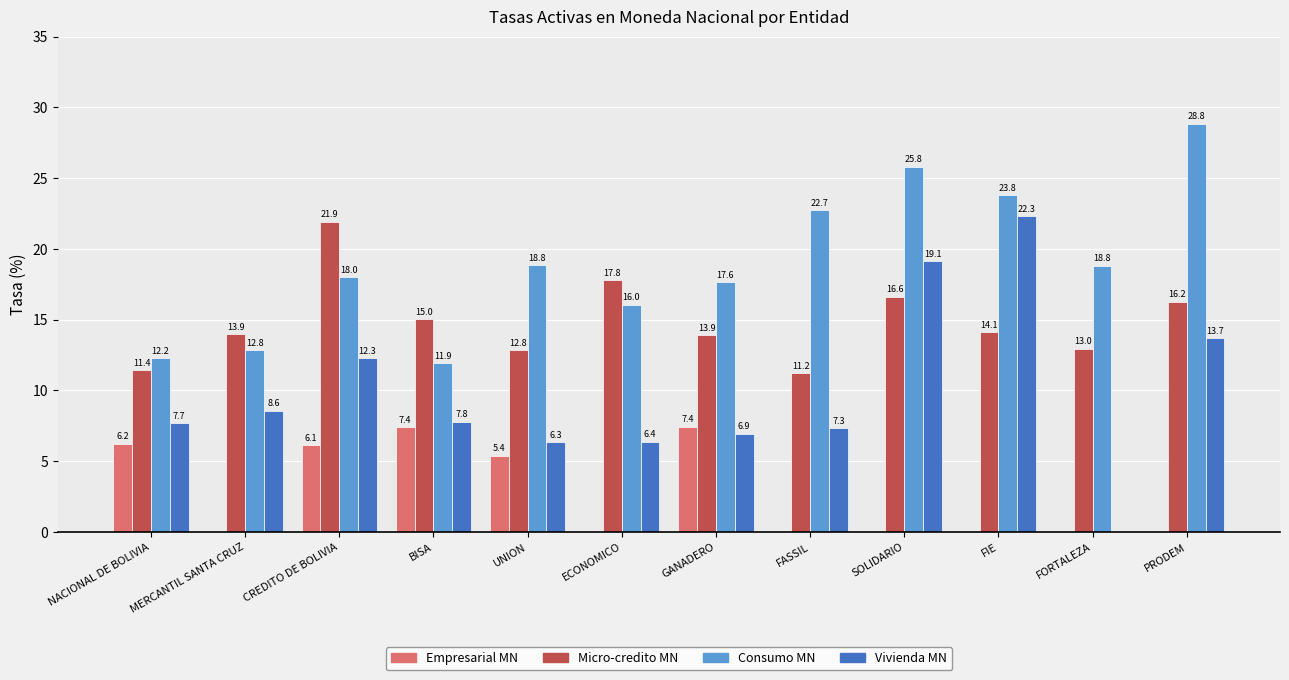

Where is Empresarial MN nearest to the value 3?

UNION